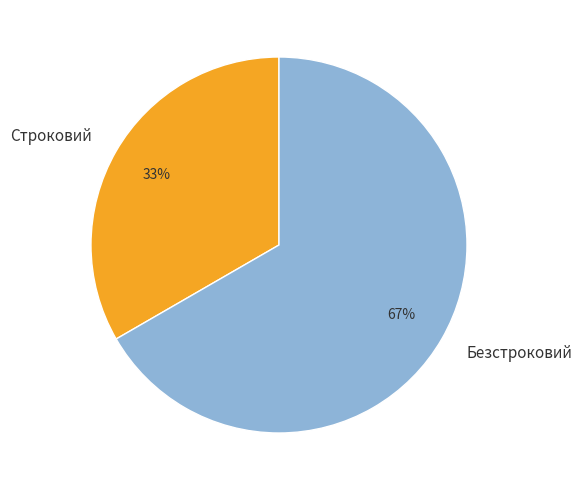

What is the largest slice in the pie chart?

Безстроковий